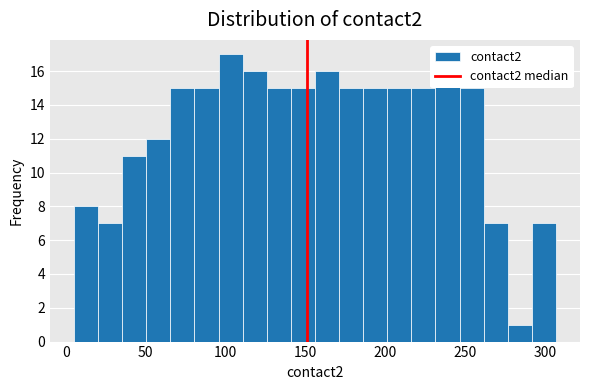

Around what value on the x-axis is the tallest bar? Give the approximate position of its centre, as read against the axis.

105